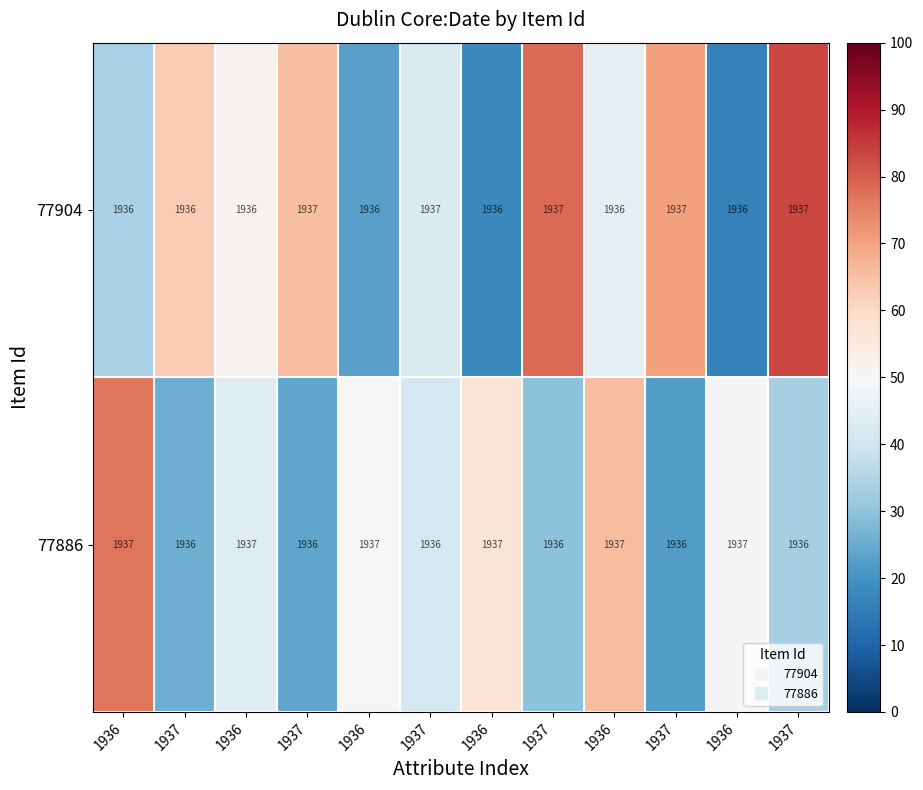

What is the difference between the highest and lowest values at 1937?

36.9